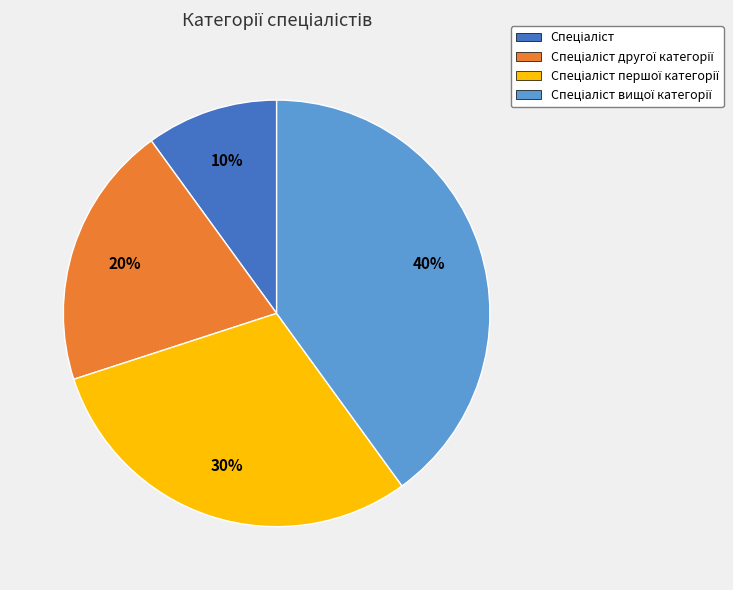

Is there a majority slice in this chart?

No